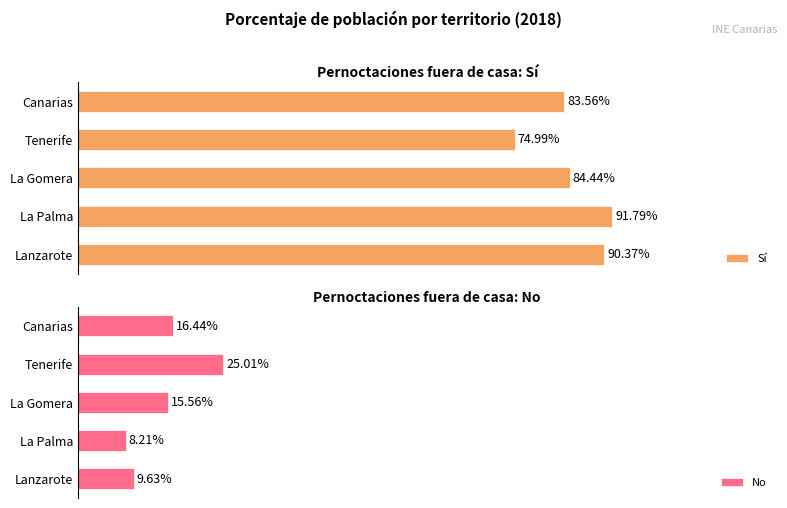

Which category has the lowest value in the Sí series?

Tenerife